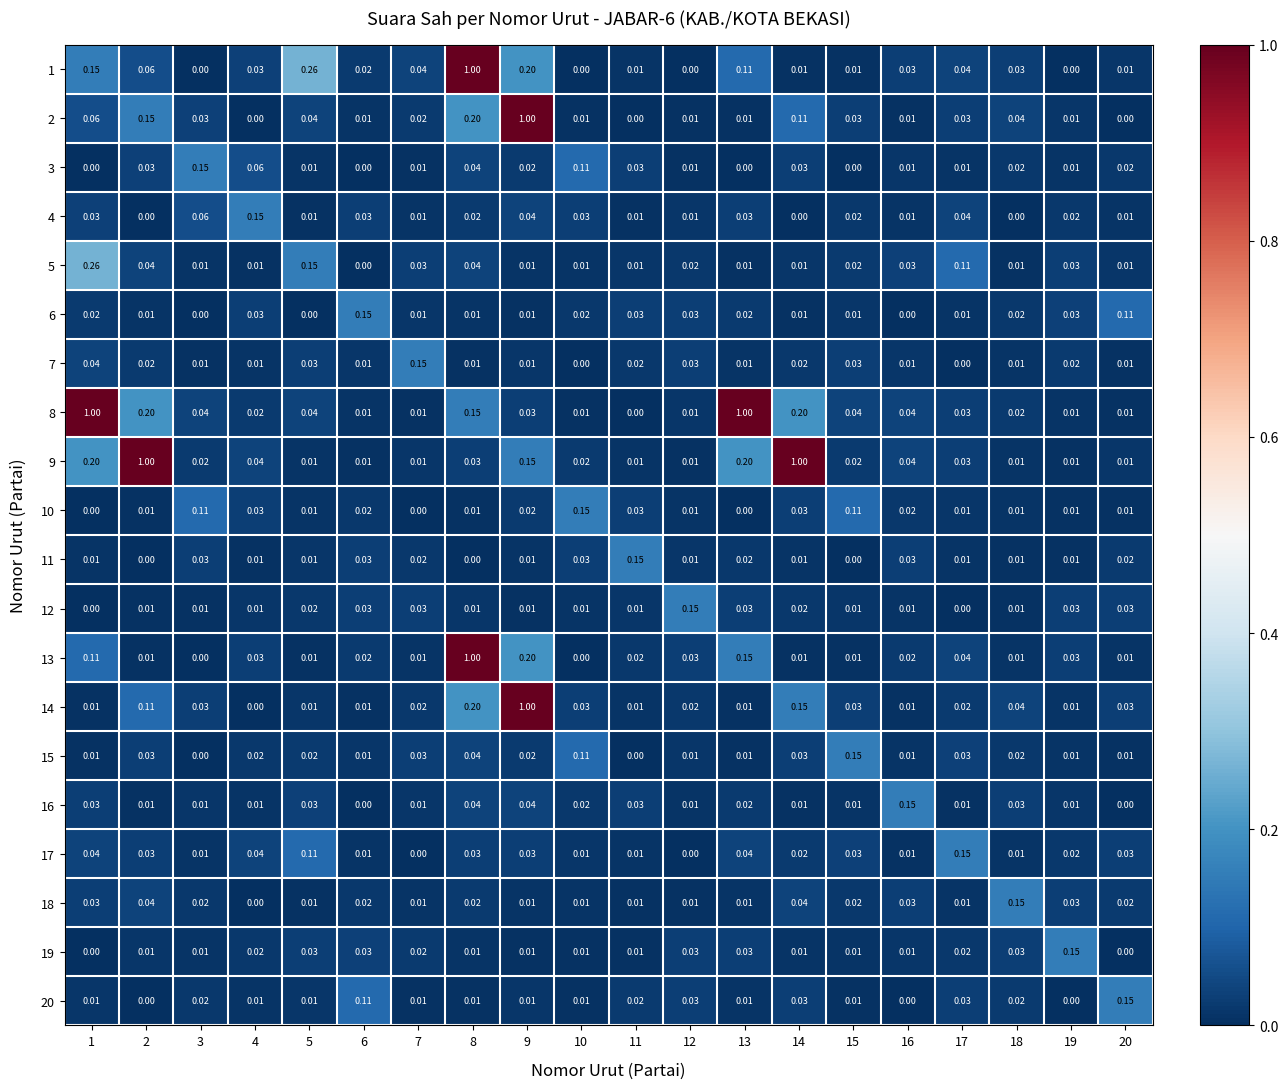

Which category has the lowest value across all series?

3